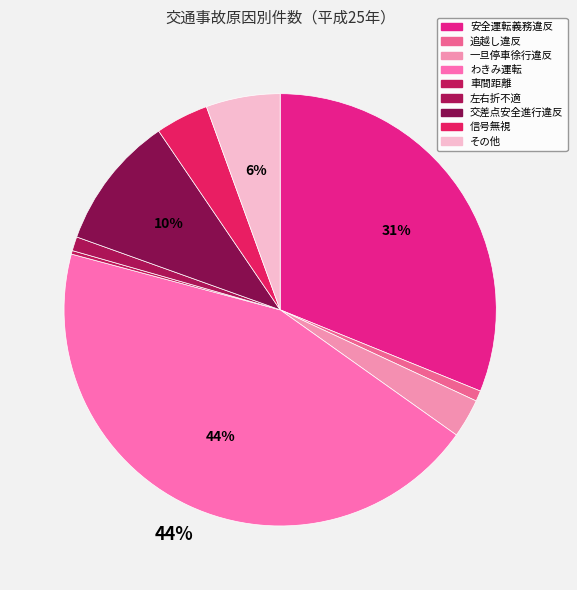

Rank the categories by value from highest to lowest.

わきみ運転, 安全運転義務違反, 交差点安全進行違反, その他, 信号無視, 一旦停車徐行違反, 左右折不適, 追越し違反, 車間距離